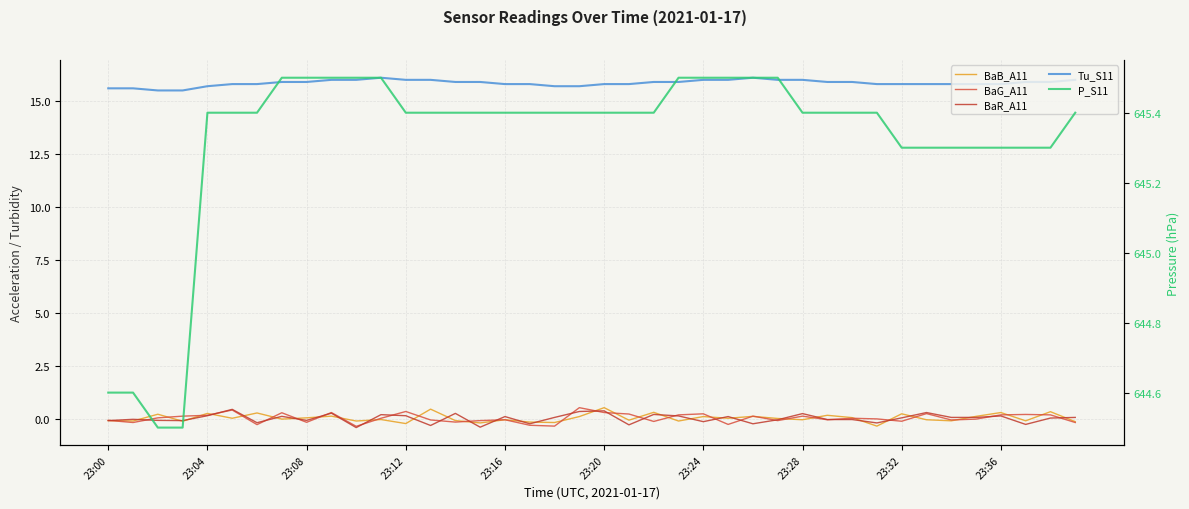

True or false: Tu_S11 and BaB_A11 cross at least once.

False